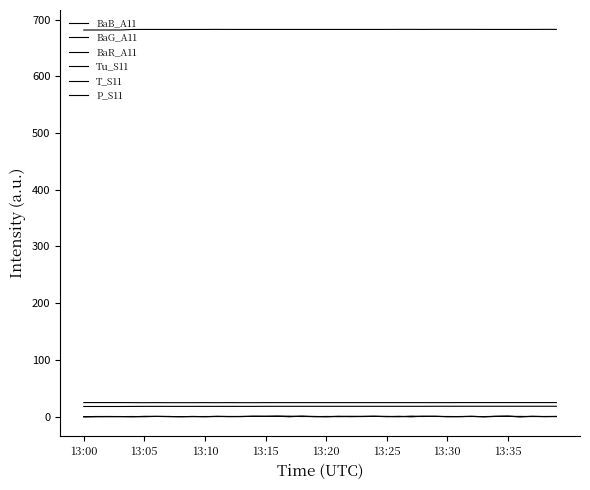

What is the highest value of the BaG_A11 series?

0.7